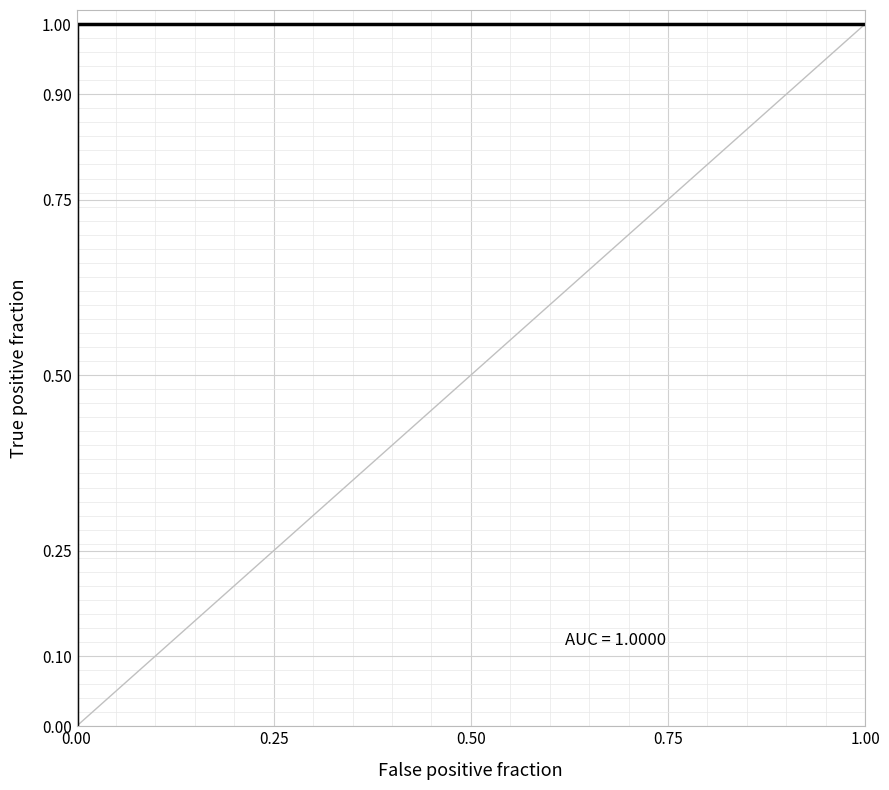

The value at 5 is 1. True or false?

True